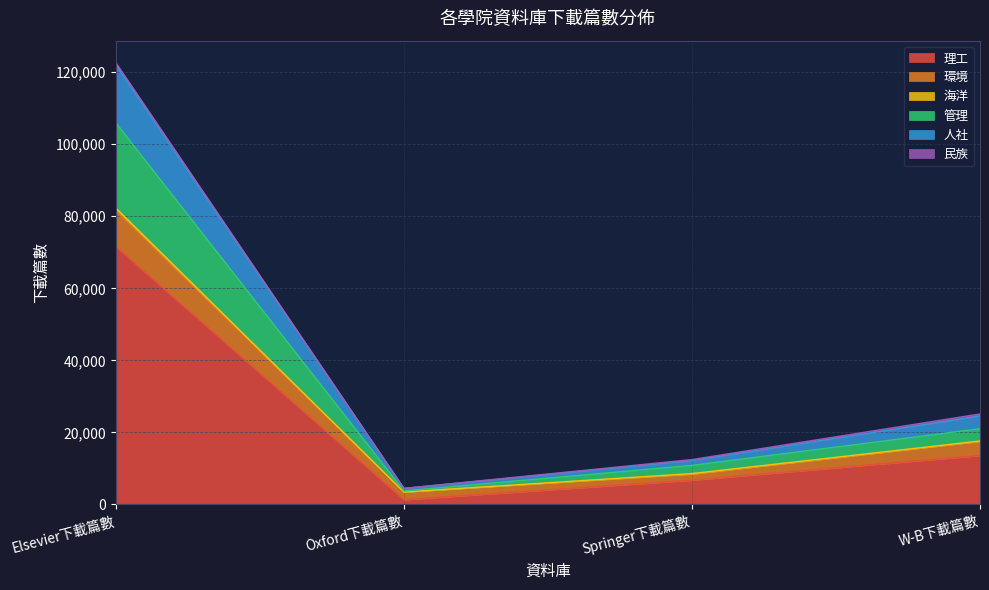

How many lines are shown in the chart?

6